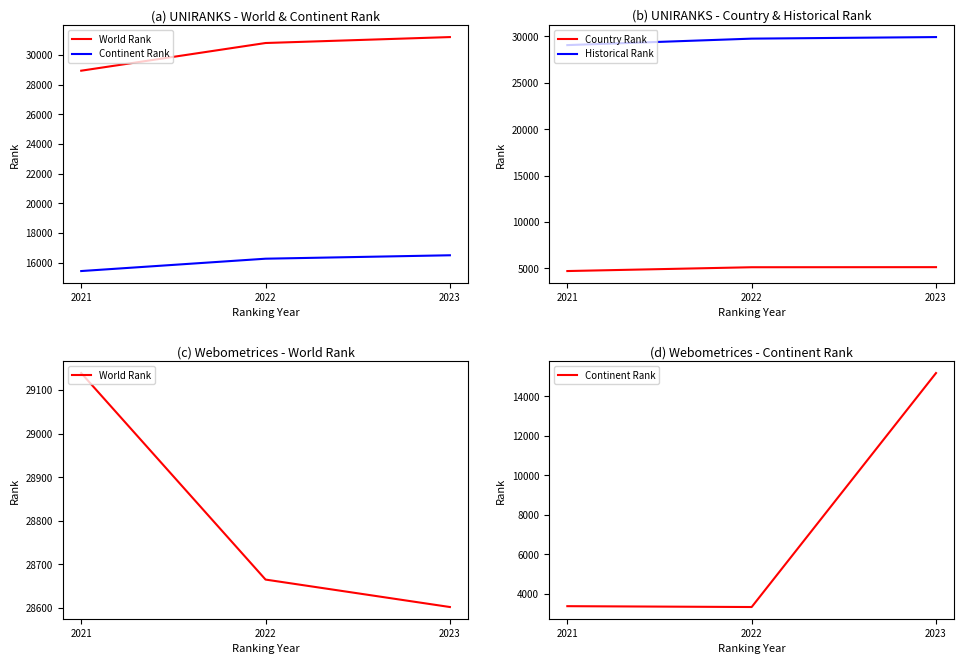

Between 2021 and 2023, which series saw the biggest shift?

Continent Rank